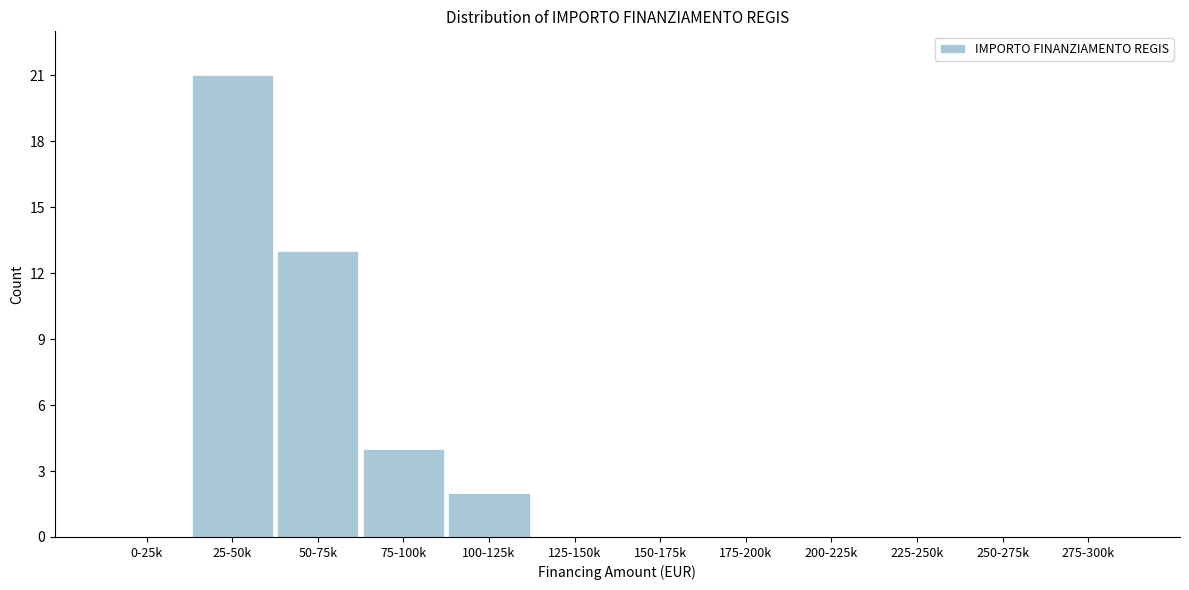

Reading left to right, transcribe all the data shown in this chart.

0-25k=0	25-50k=21	50-75k=13	75-100k=4	100-125k=2	125-150k=0	150-175k=0	175-200k=0	200-225k=0	225-250k=0	250-275k=0	275-300k=0